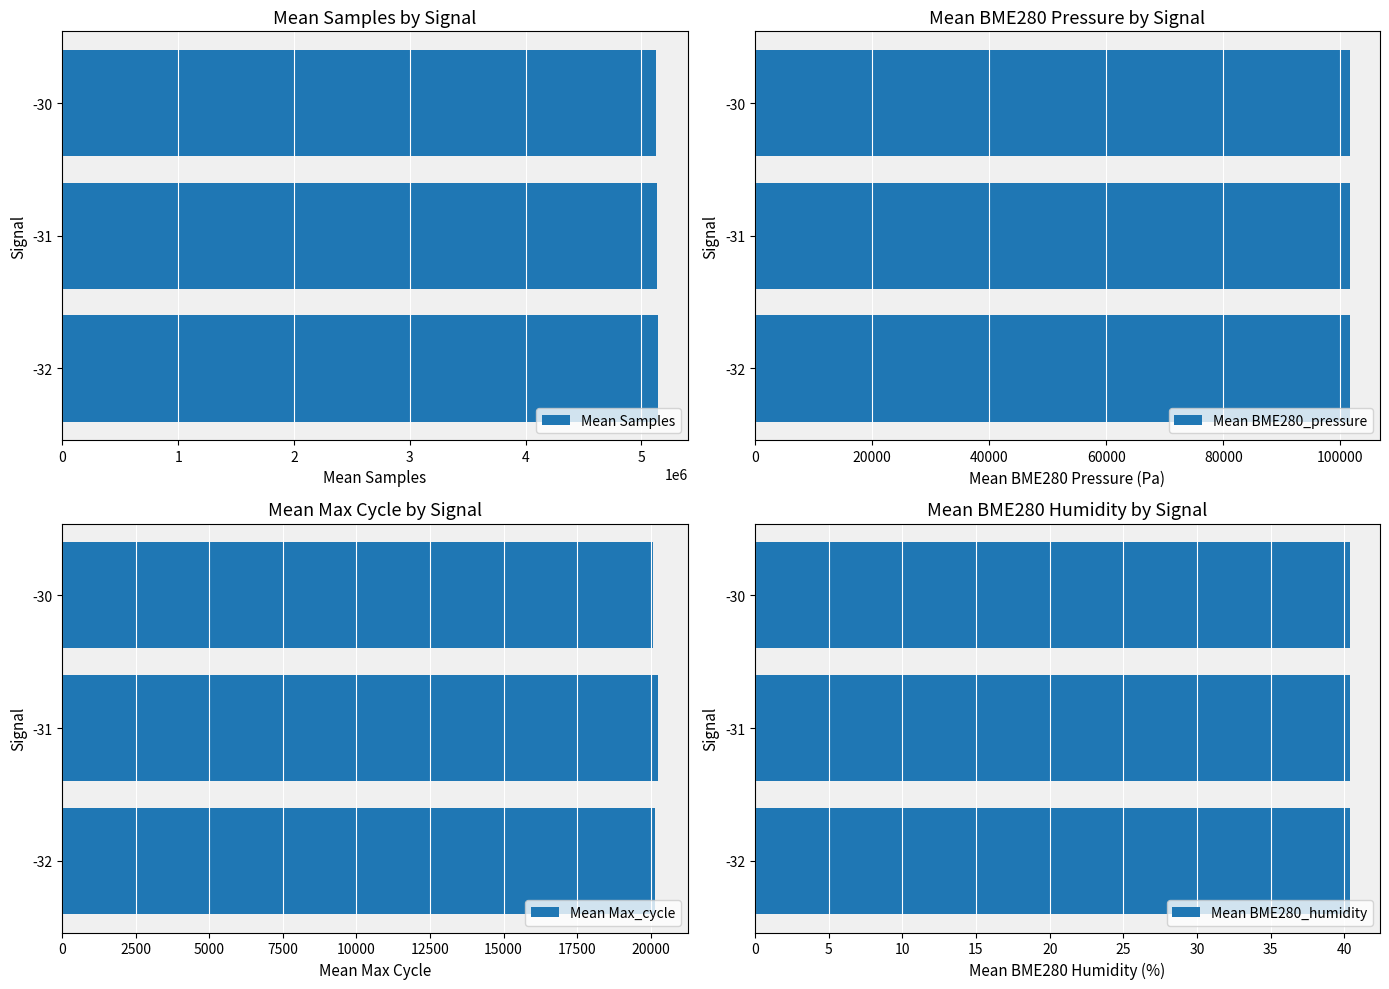

True or false: Mean BME280_pressure has a value of 101687.4 at -31.

True